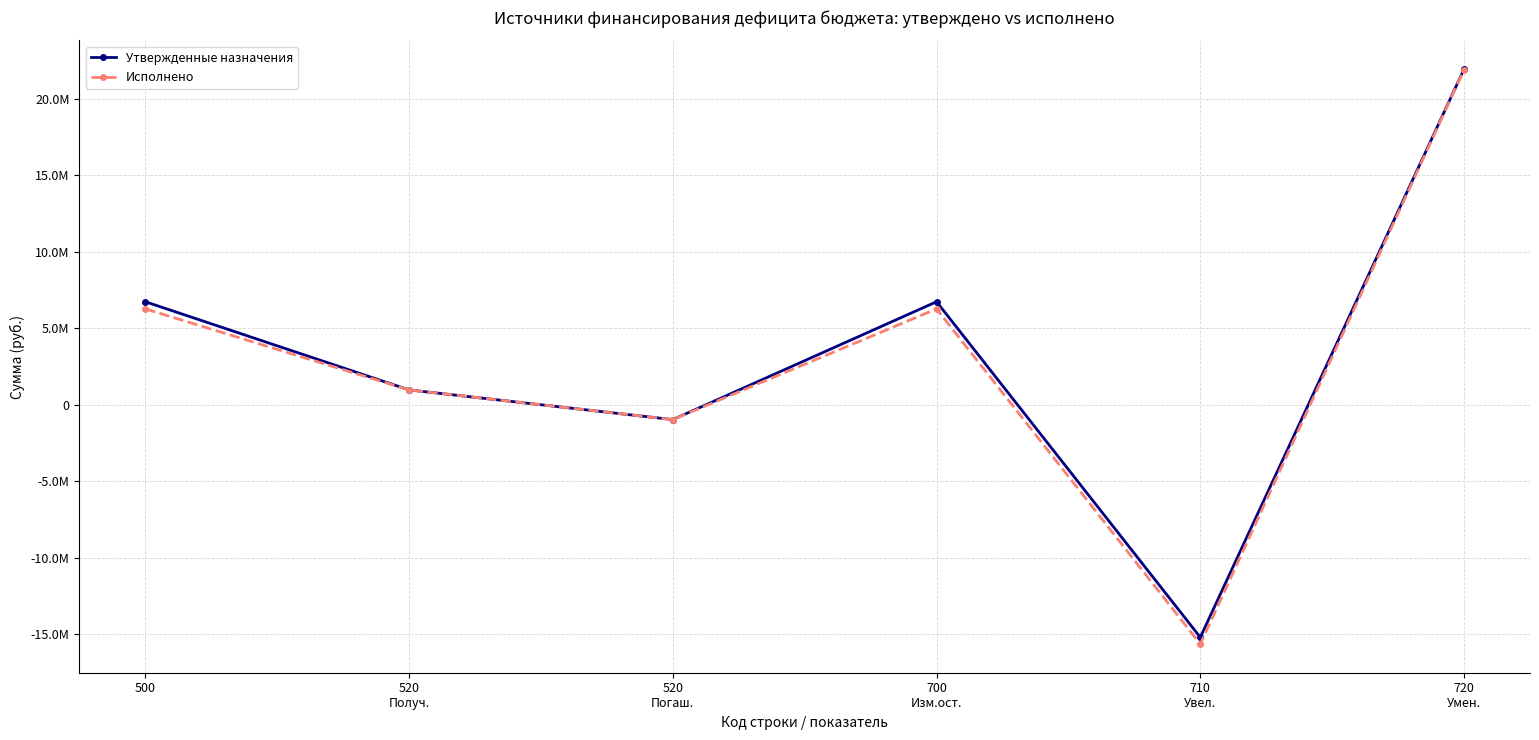

True or false: Исполнено has more than 2 points higher than both neighbors.

False